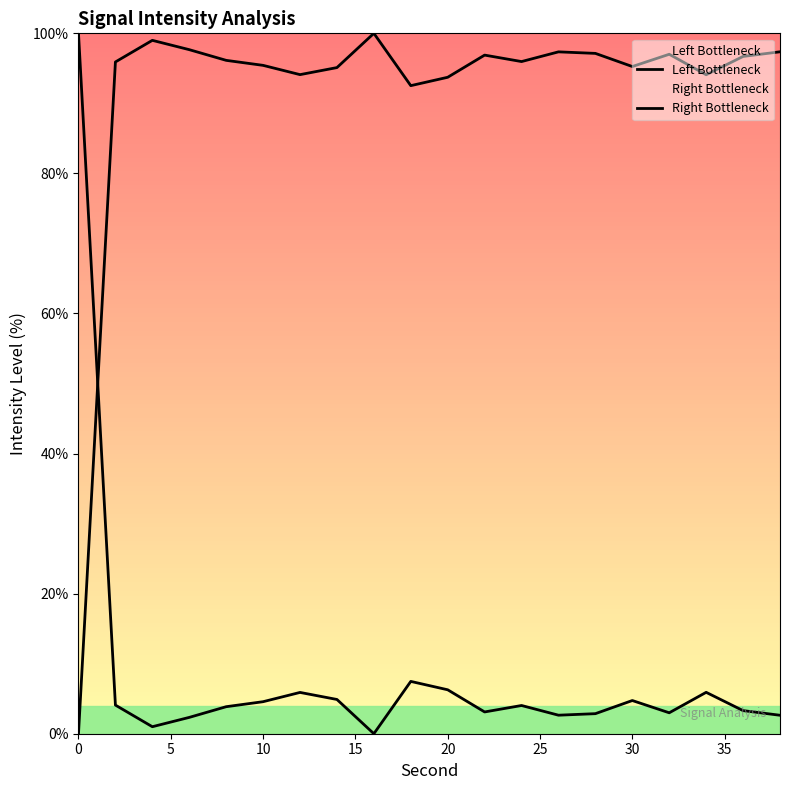

Reading left to right, transcribe all the data shown in this chart.

Left Bottleneck: 0.0	95.9	99.0	97.7	96.1	95.4	94.1	95.1	100.0	92.5	93.7	96.9	96.0	97.4	97.1	95.3	97.0	94.1	96.7	97.4
Right Bottleneck: 100.0	4.1	1.0	2.3	3.9	4.6	5.9	4.9	0.0	7.5	6.3	3.1	4.0	2.6	2.9	4.7	3.0	5.9	3.3	2.6